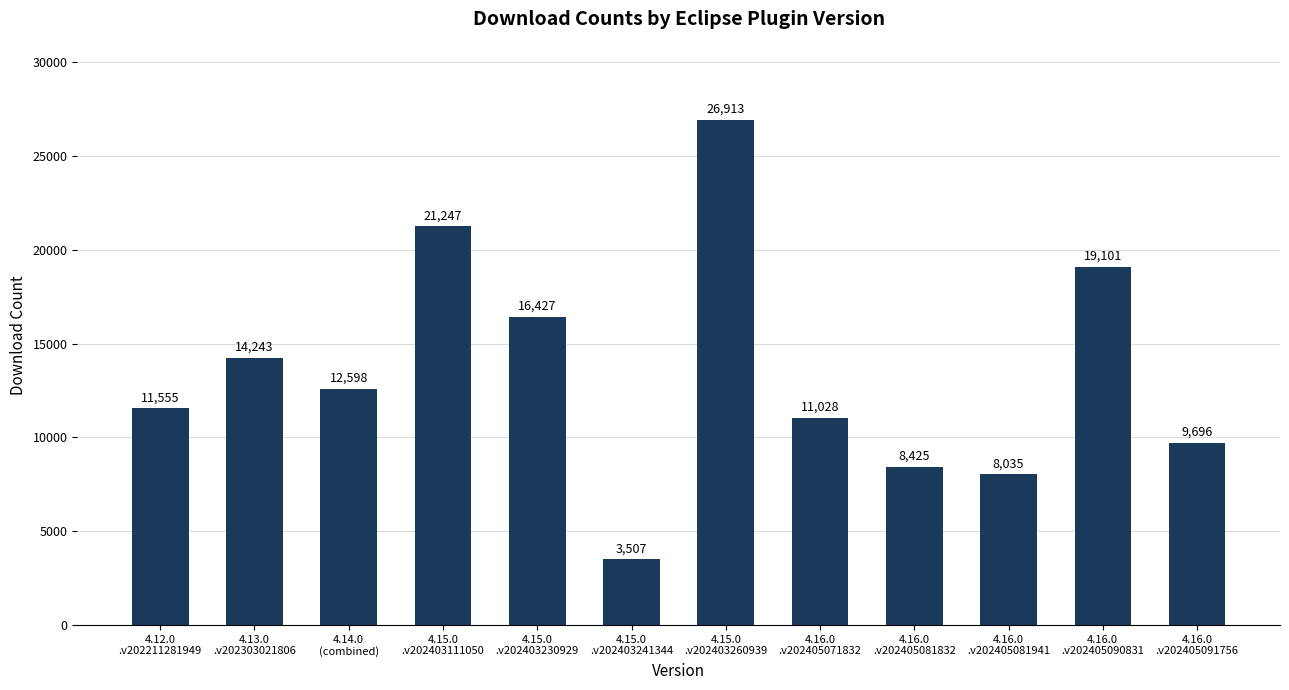

The chart shows a value of 28370 at 4.15.0
.v202403111050. True or false?

False